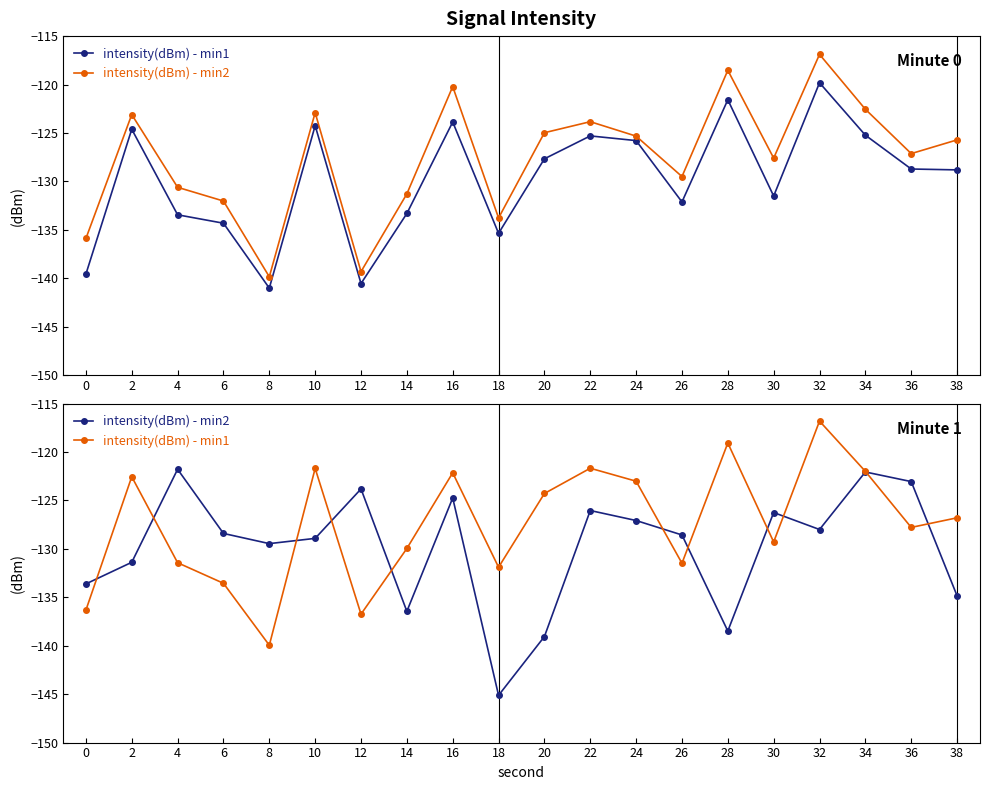

What is the spread (max minus min) of values at 0?

2.7